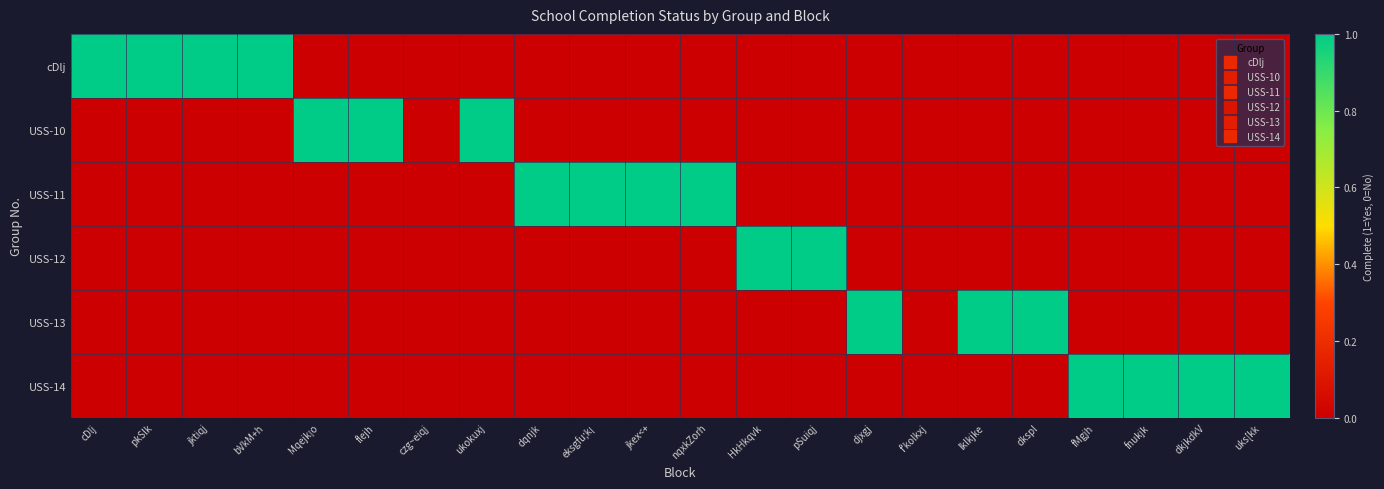

Rank the series by their maximum value, from highest to lowest.

cDlj, USS-10, USS-11, USS-12, USS-13, USS-14